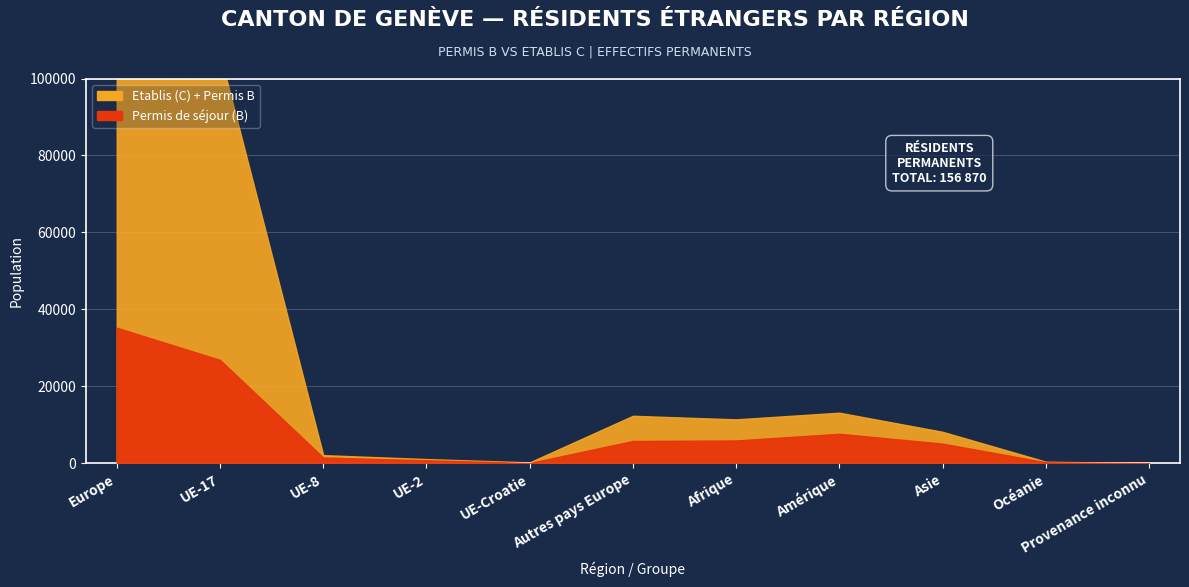

At which category does Etablis (C) Total reach its first local peak?

Autres pays Europe